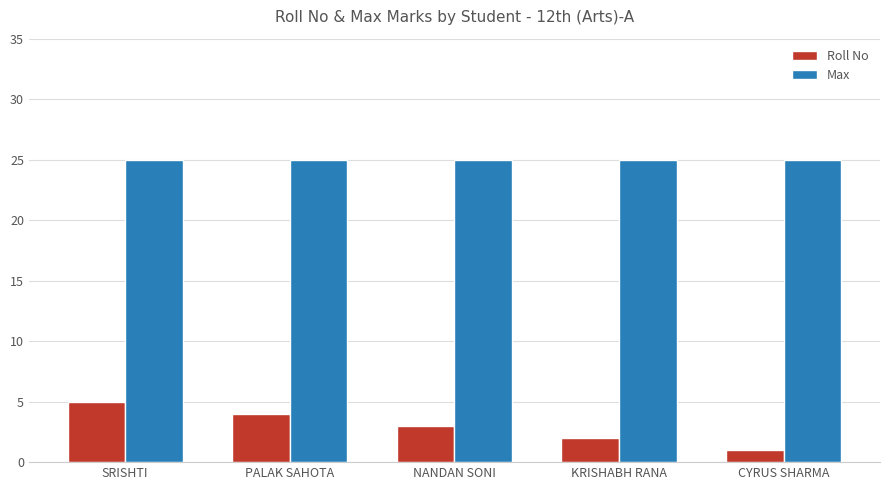

What is the maximum value shown in the chart?

25